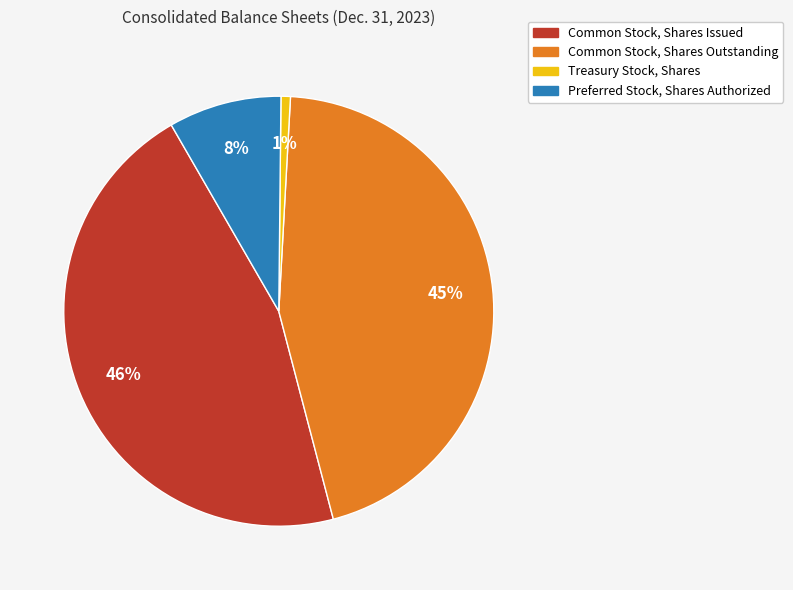

How many slices are in this pie chart?

4